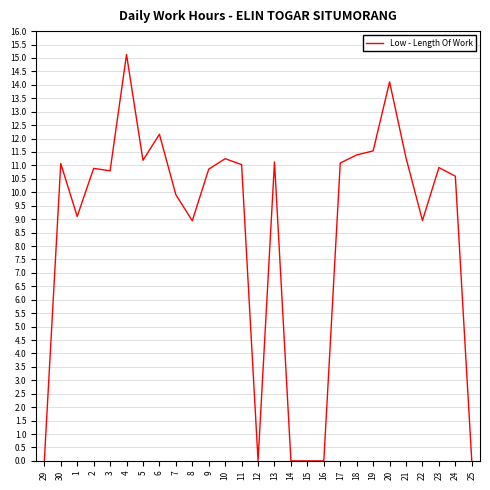

What is the change in value from 20 to 24?

-3.5